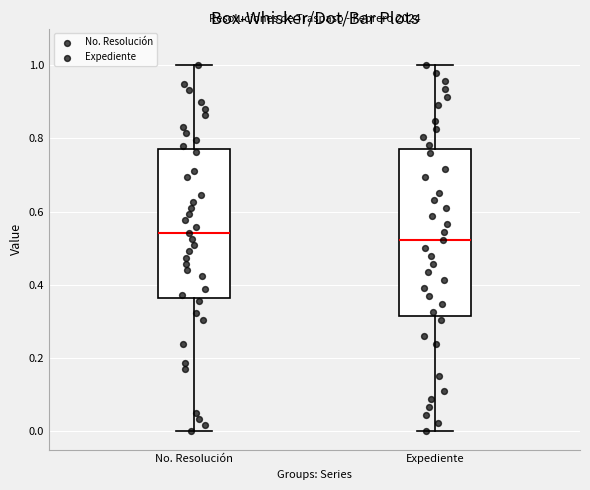

Reading left to right, read every box against the y-axis: the position of its median line, the range the box covers, and the ends of its whiskers. The values are not printed on the chart, so give them approximately, as read against the axis.

No. Resolución: median 0.54, box 0.36 to 0.78, whiskers 0.00 to 1.00
Expediente: median 0.52, box 0.32 to 0.78, whiskers 0.00 to 1.00